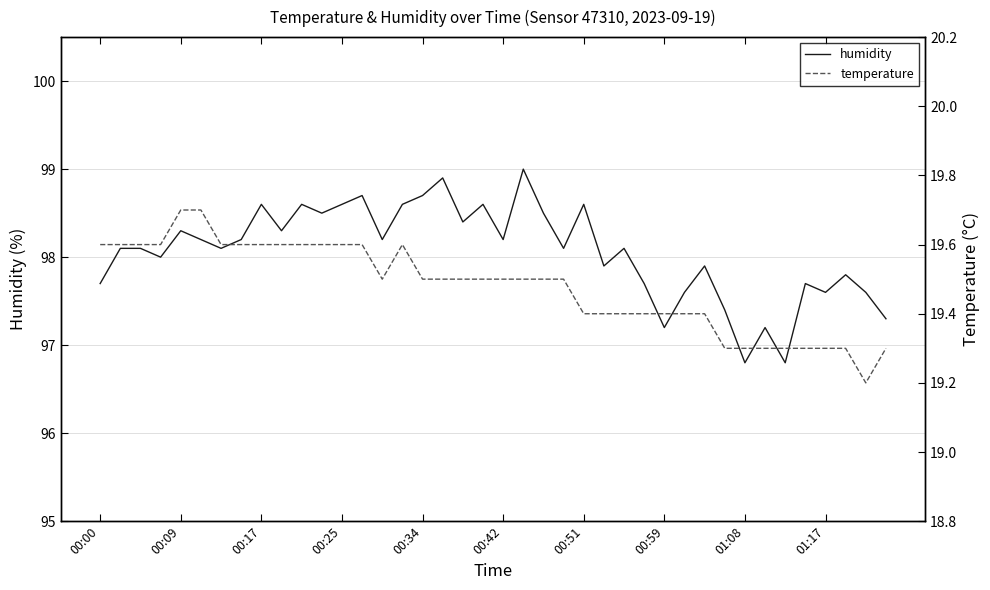

Reading left to right, extract all data points from this chart.

humidity: 97.7	98.1	98.1	98.0	98.3	98.2	98.1	98.2	98.6	98.3	98.6	98.5	98.6	98.7	98.2	98.6	98.7	98.9	98.4	98.6	98.2	99.0	98.5	98.1	98.6	97.9	98.1	97.7	97.2	97.6	97.9	97.4	96.8	97.2	96.8	97.7	97.6	97.8	97.6	97.3
temperature: 19.6	19.6	19.6	19.6	19.7	19.7	19.6	19.6	19.6	19.6	19.6	19.6	19.6	19.6	19.5	19.6	19.5	19.5	19.5	19.5	19.5	19.5	19.5	19.5	19.4	19.4	19.4	19.4	19.4	19.4	19.4	19.3	19.3	19.3	19.3	19.3	19.3	19.3	19.2	19.3